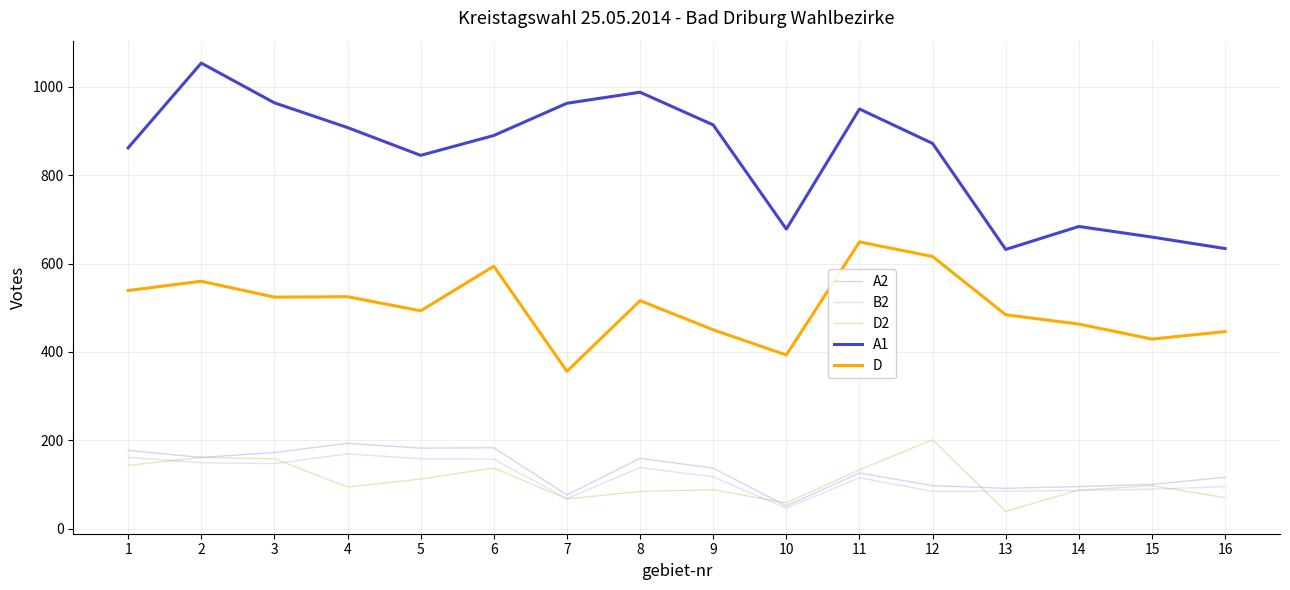

Which series has the widest spread of values?

A1